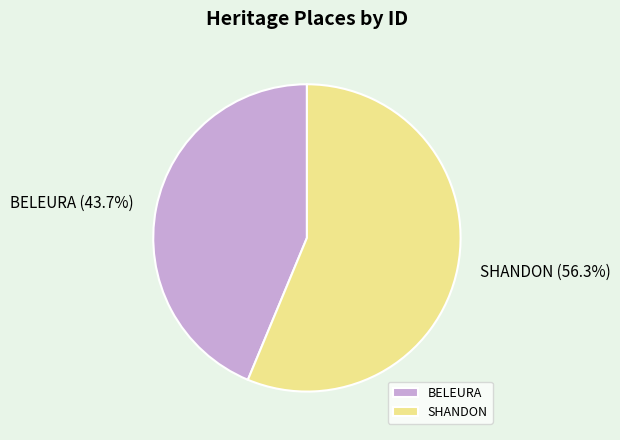

What is the largest slice in the pie chart?

SHANDON